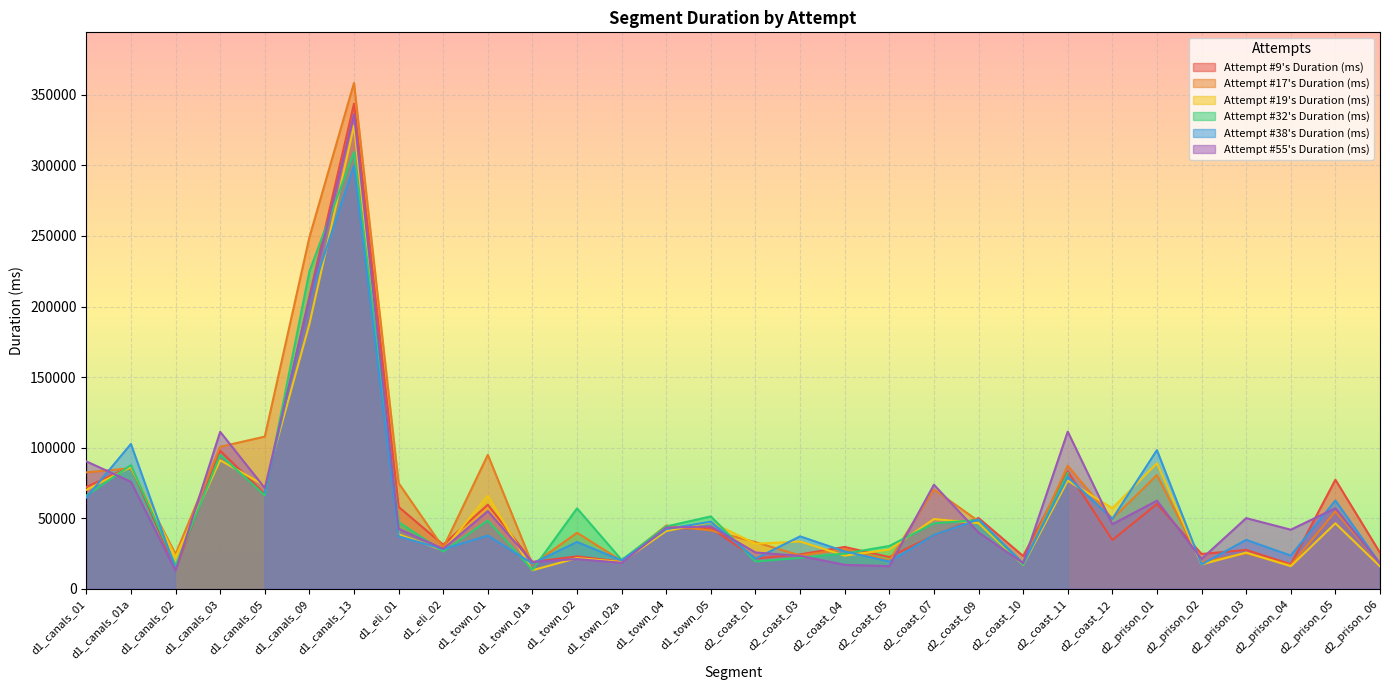

At which category does Attempt #17's Duration (ms) reach its first local valley?

d1_canals_02